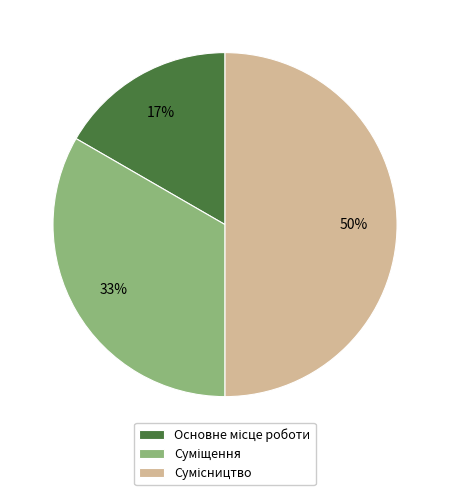

To the nearest percent, what is the average slice percentage?

33%